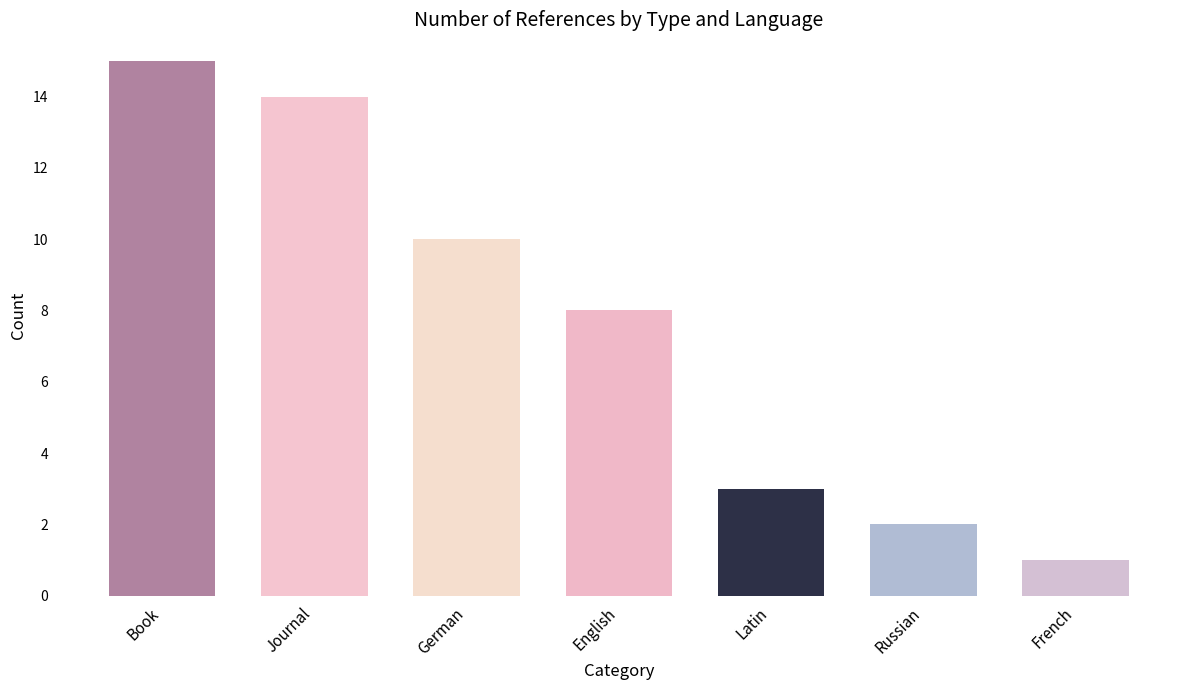

Reading left to right, transcribe all the data shown in this chart.

Book=15	Journal=14	German=10	English=8	Latin=3	Russian=2	French=1